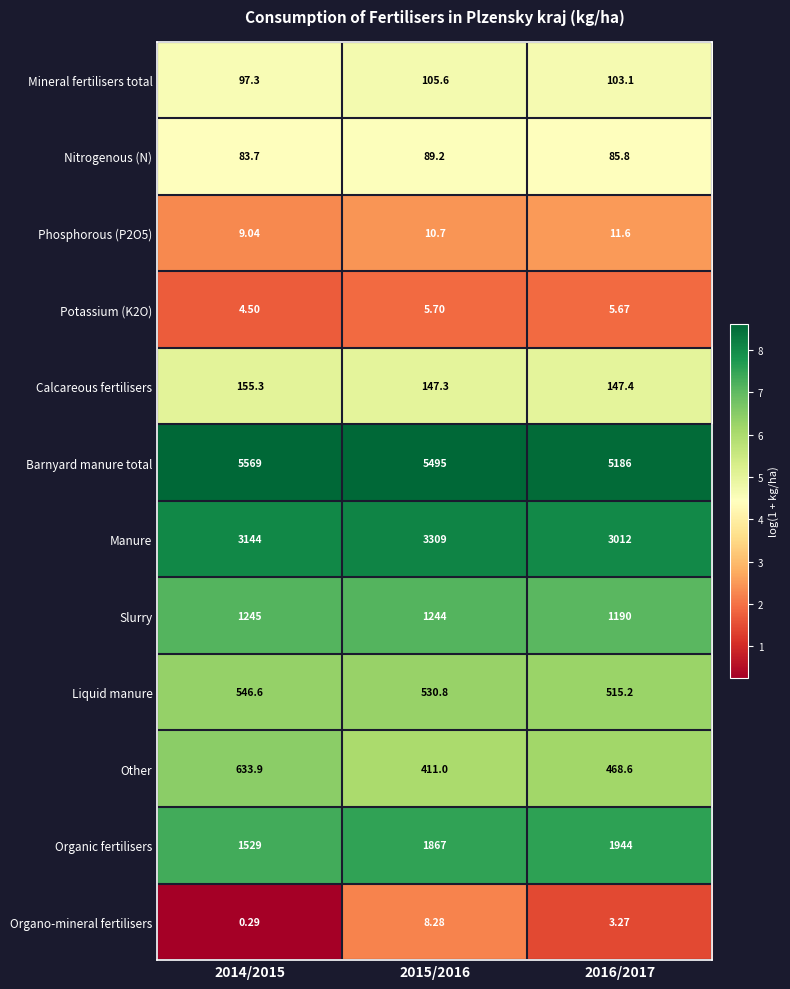

Which series has the largest range (max minus min)?

Organic fertilisers